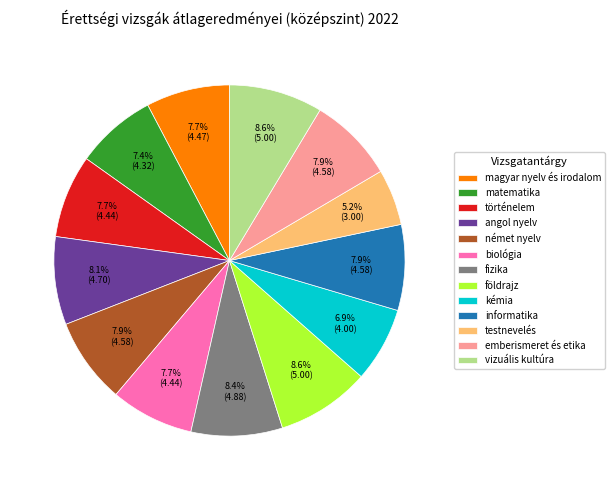

To the nearest percent, what is the average slice percentage?

8%